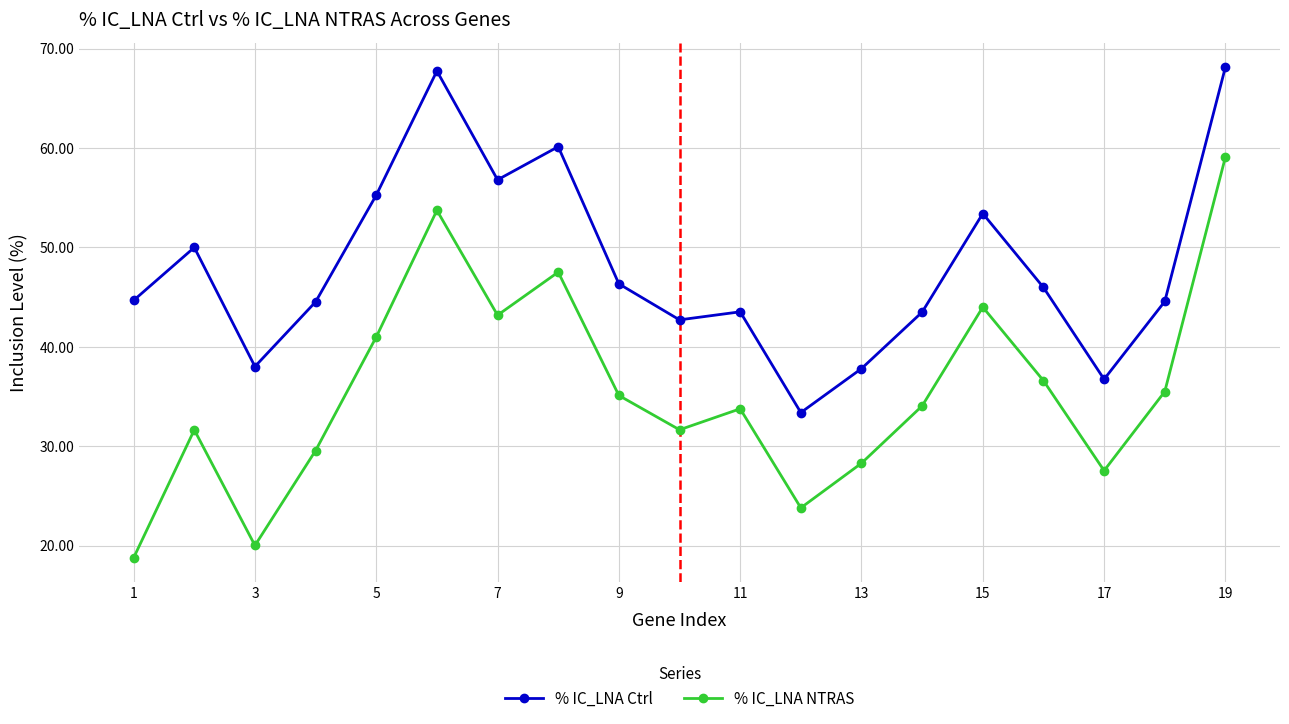

What is the difference between the maximum and minimum values in the % IC_LNA Ctrl series?

34.7